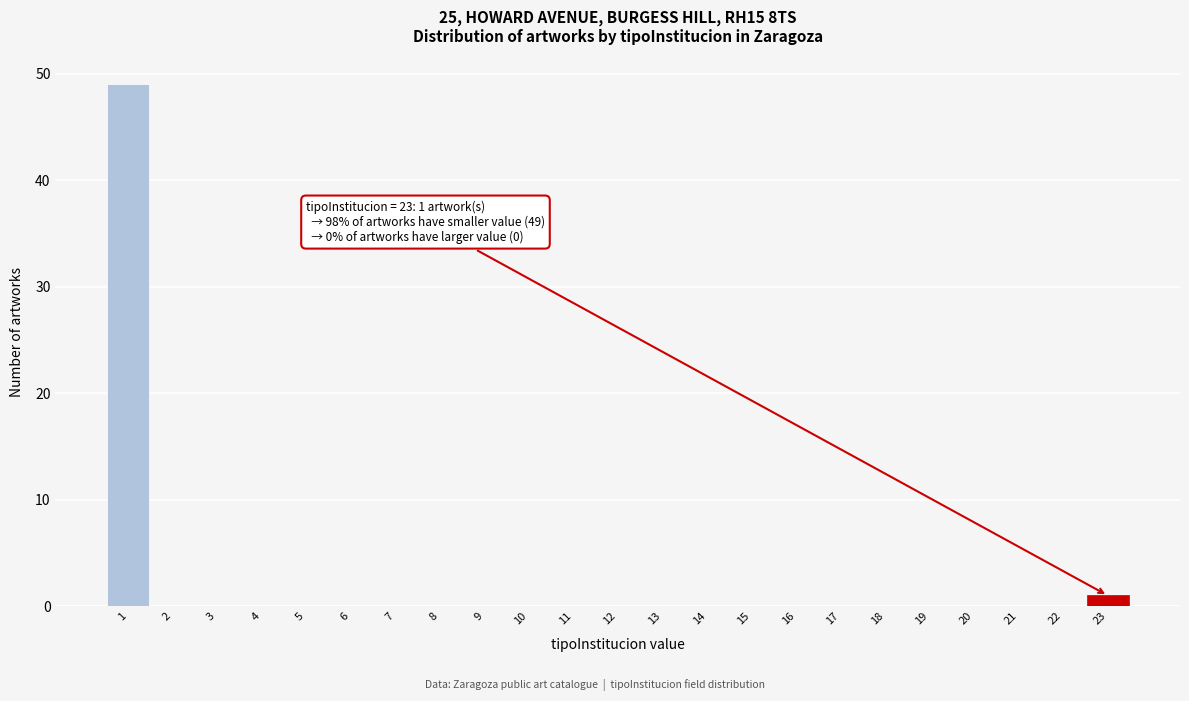

Which range on the x-axis has the tallest bar?

0.5 to 1.5